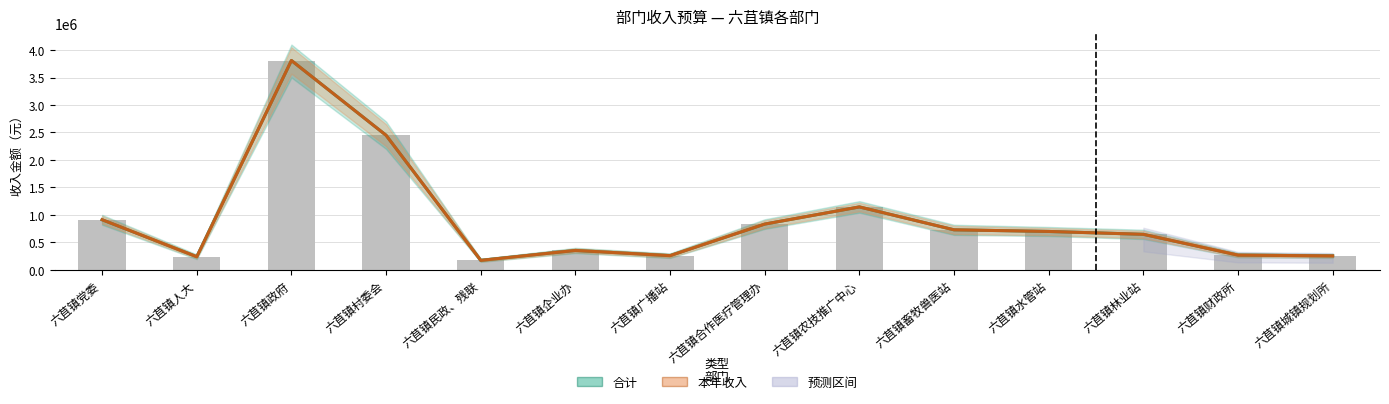

What is the total value across all series at 六苴镇农技推广中心?

2289864